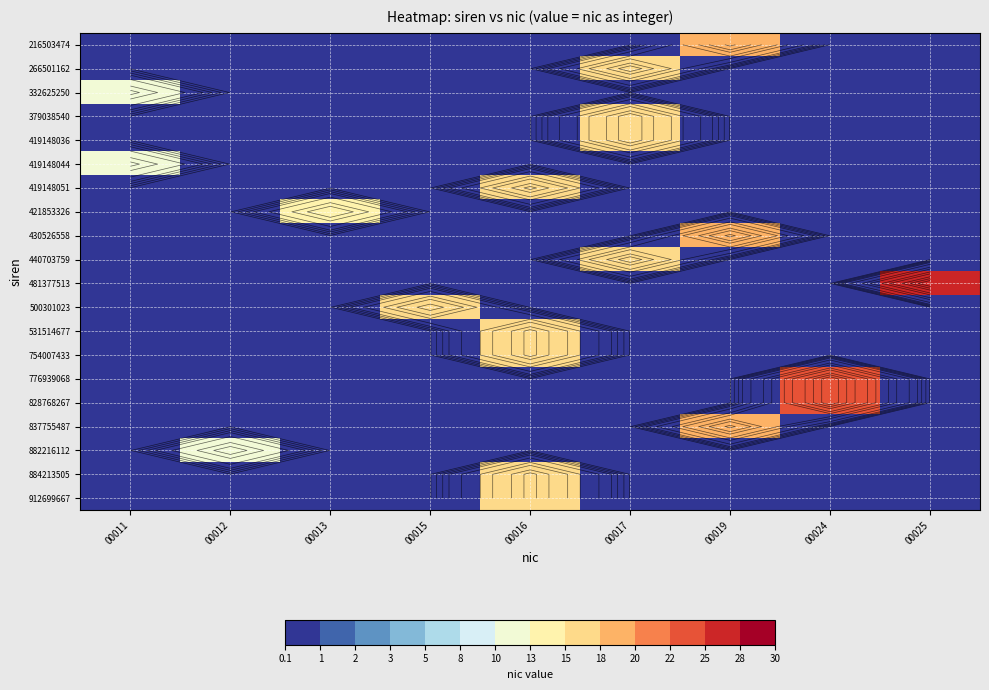

What is the total value across all series at 00015?

15